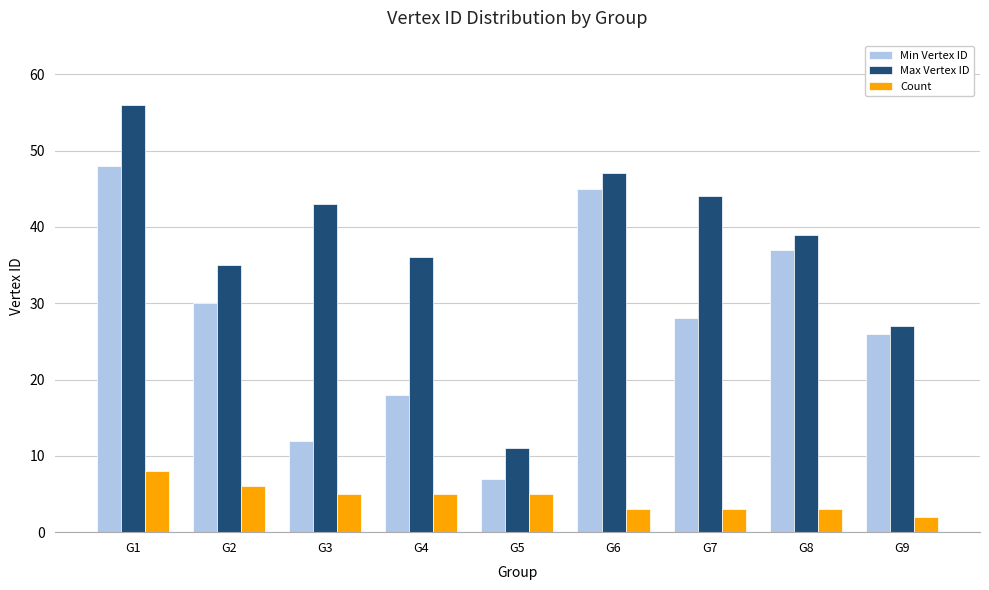

At which category does the chart reach its peak across all series?

G1